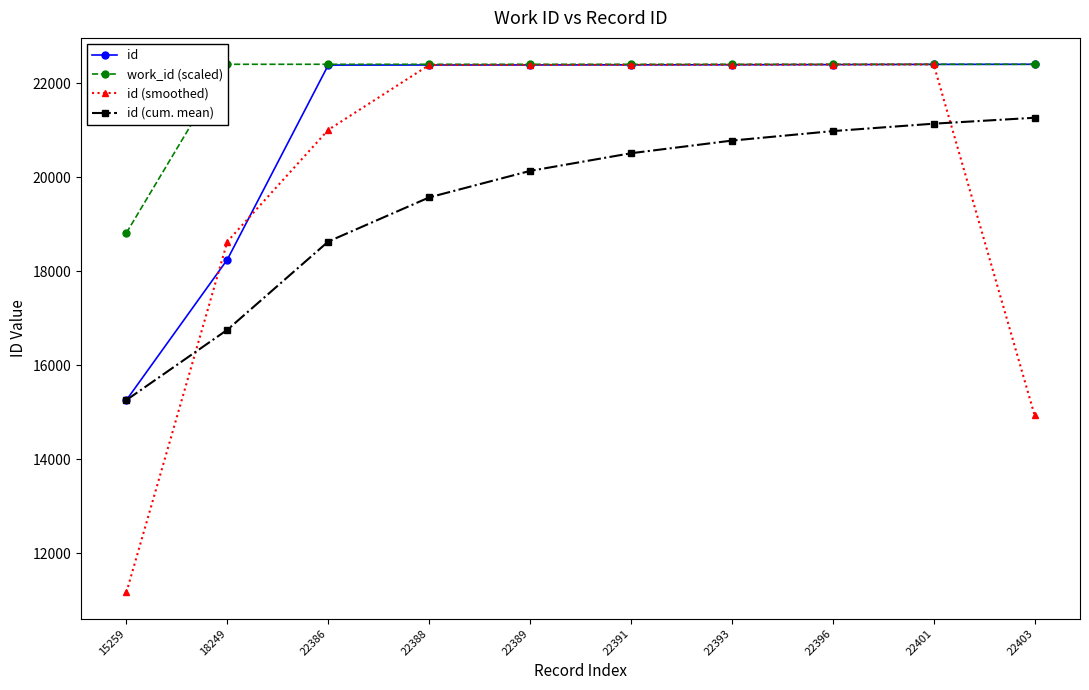

At how many categories does at least one series exceed 18920?

9